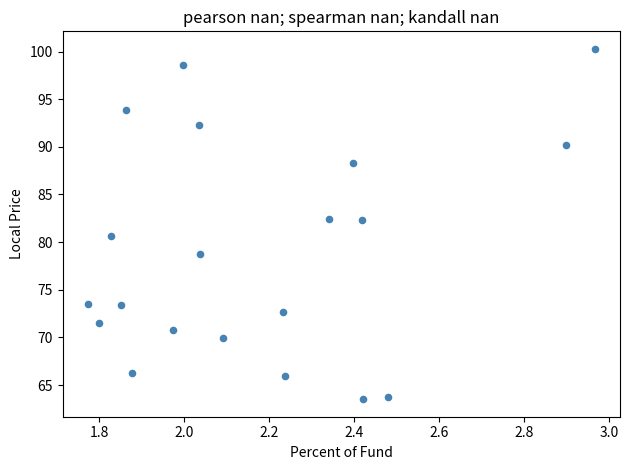

What is the range of Y values (max minus min)?

36.8